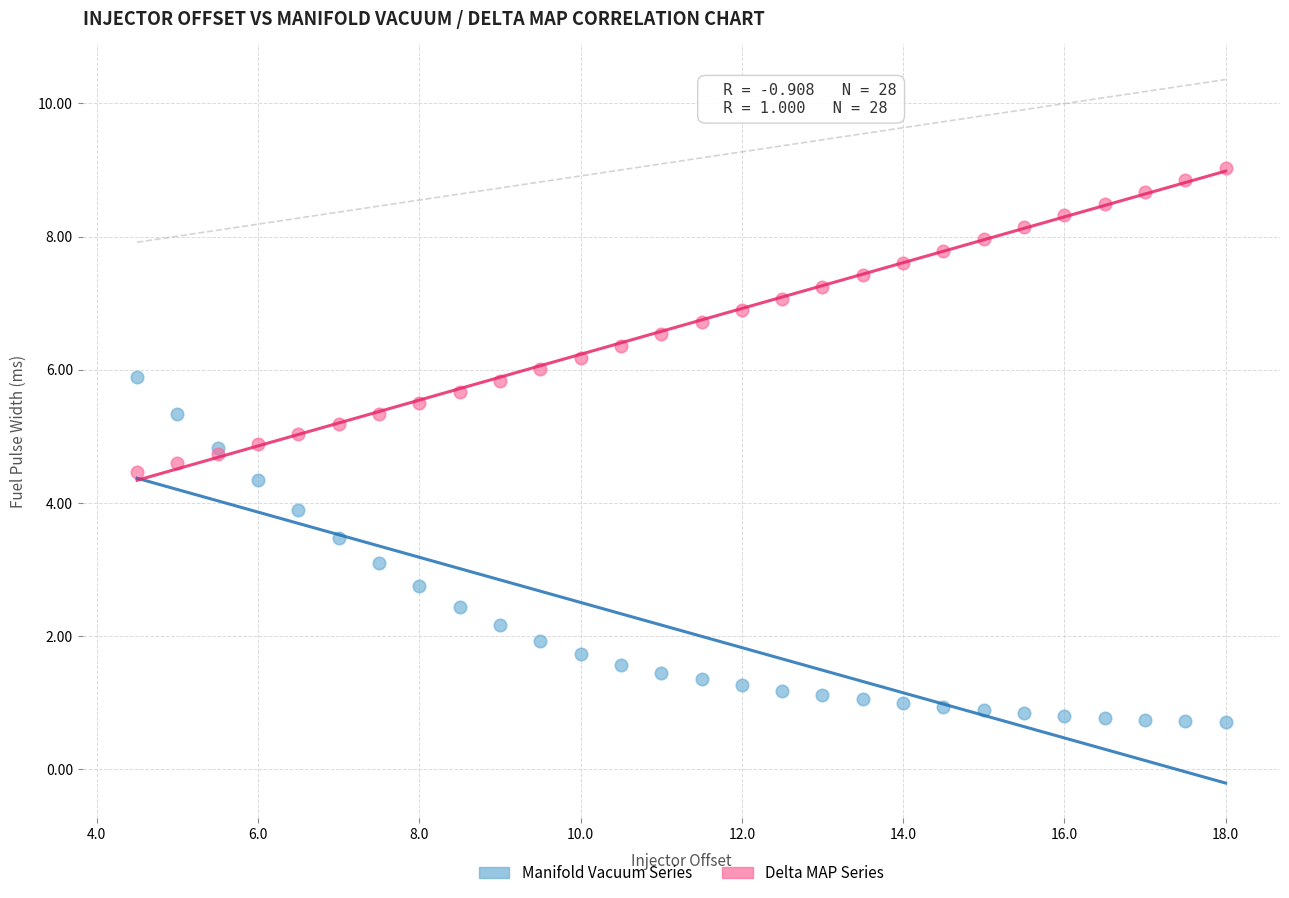

Which series reaches the minimum Y coordinate?

Manifold Vacuum Series